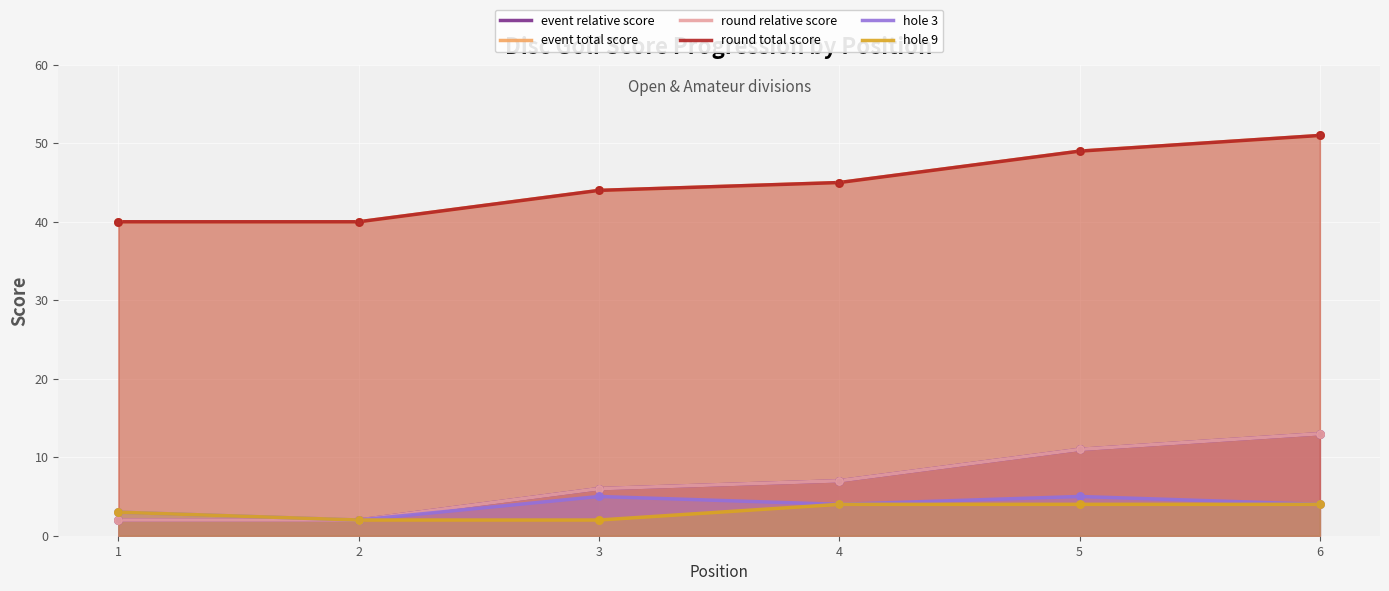

Is the value of hole 9 at 5 greater than the value of round relative score at 2?

Yes